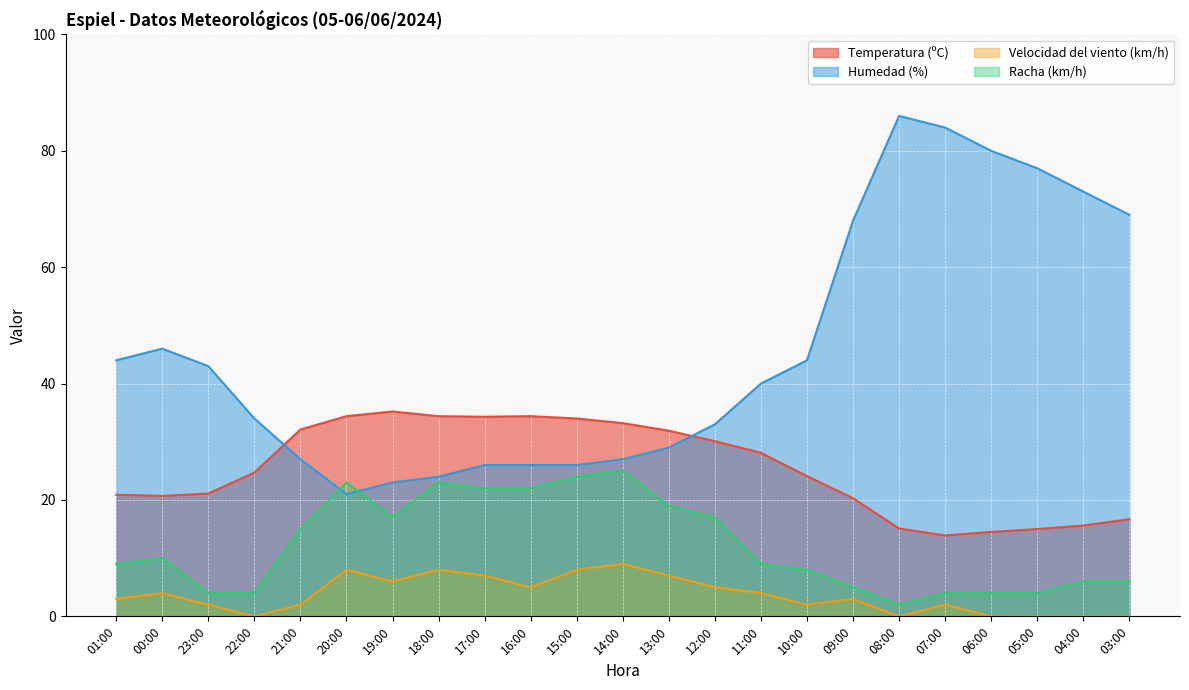

What is the total value across all series at 08:00?

103.1